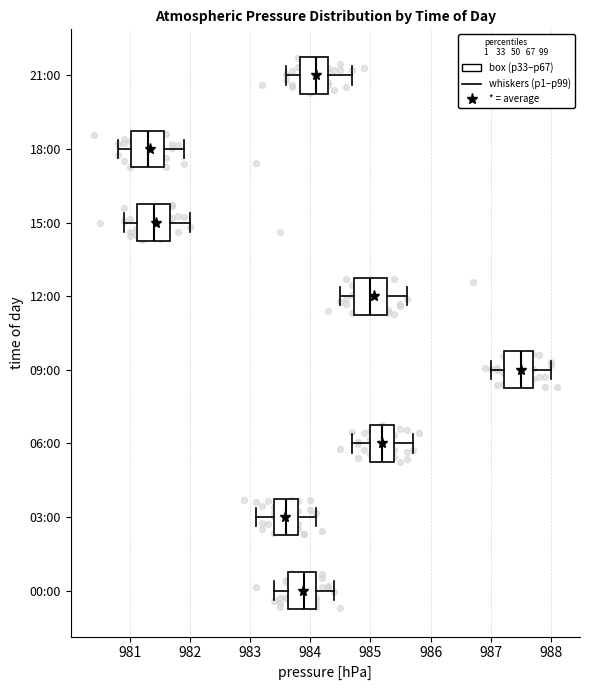

Where is the left edge of the box for 12:00 on the x-axis? The values are not printed on the chart, so give them approximately, as read against the axis.

984.7